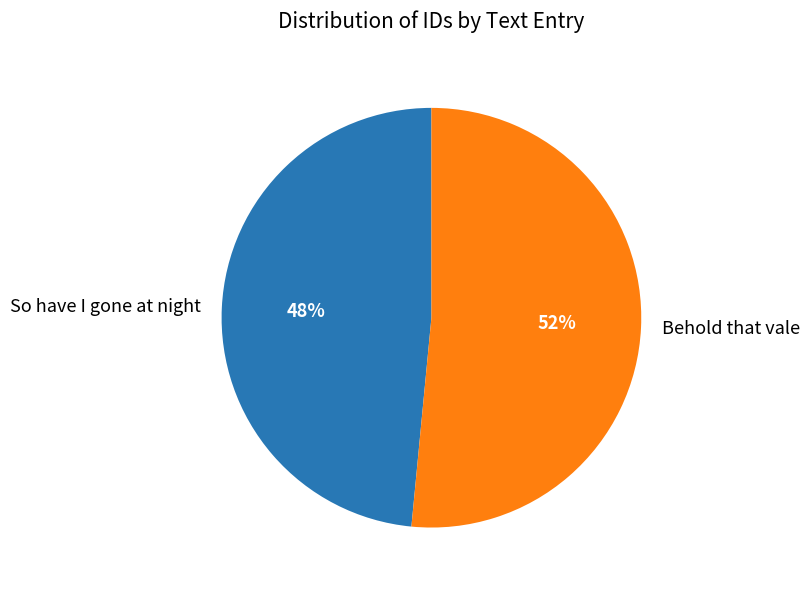

To the nearest percent, what is the combined percentage of Behold that vale and So have I gone at night?

100%